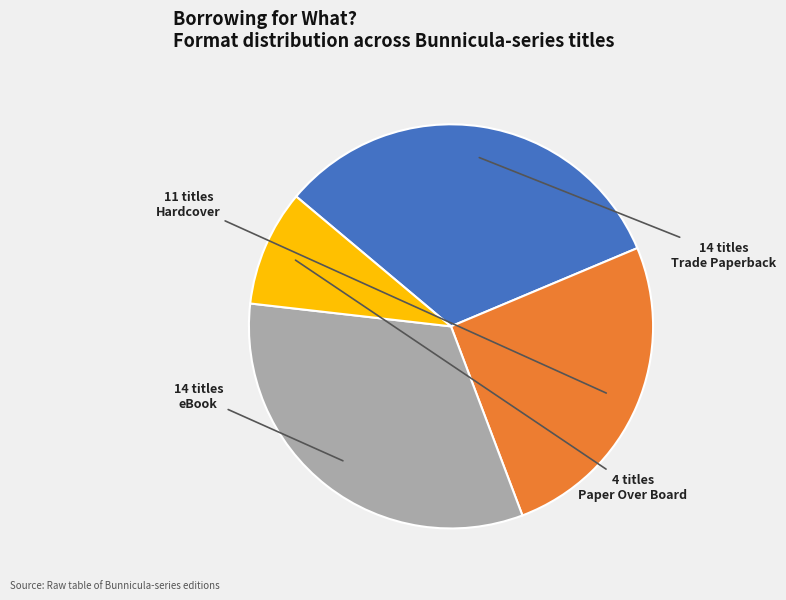

Approximately how many times larger is the value at eBook compared to Paper Over Board?

3.5